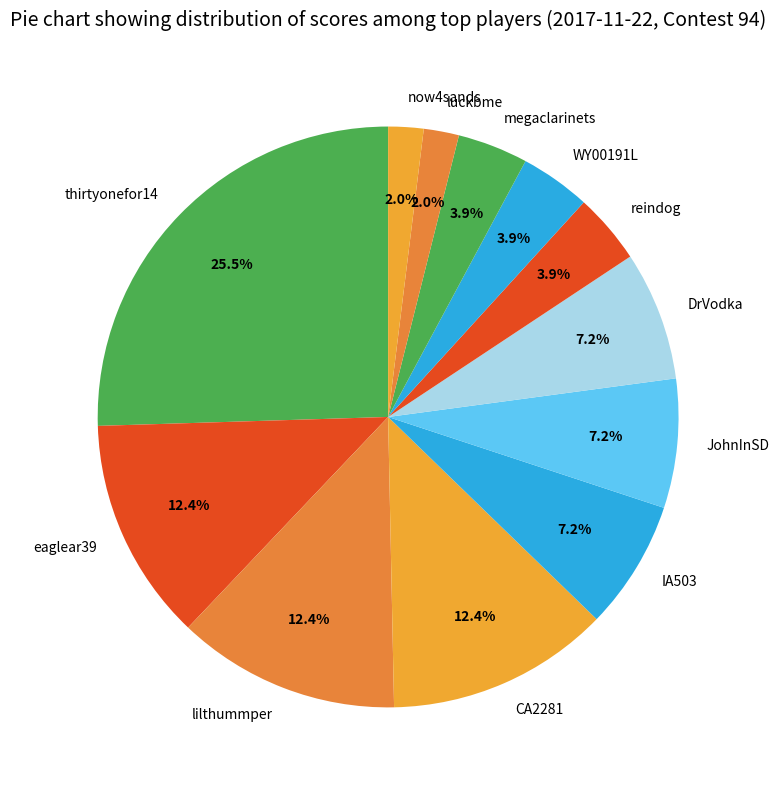

The CA2281 slice represents 12% of the pie. True or false?

True